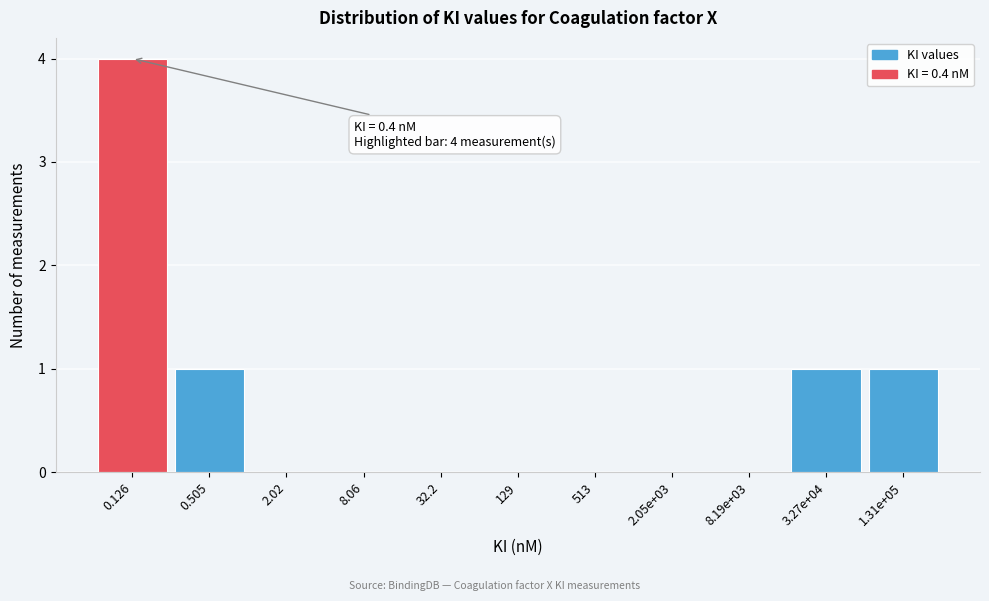

Reading left to right, what are all the values shown in this chart?

0.126=4	0.505=1	2.02=0	8.06=0	32.2=0	129=0	513=0	2.05e+03=0	8.19e+03=0	3.27e+04=1	1.31e+05=1